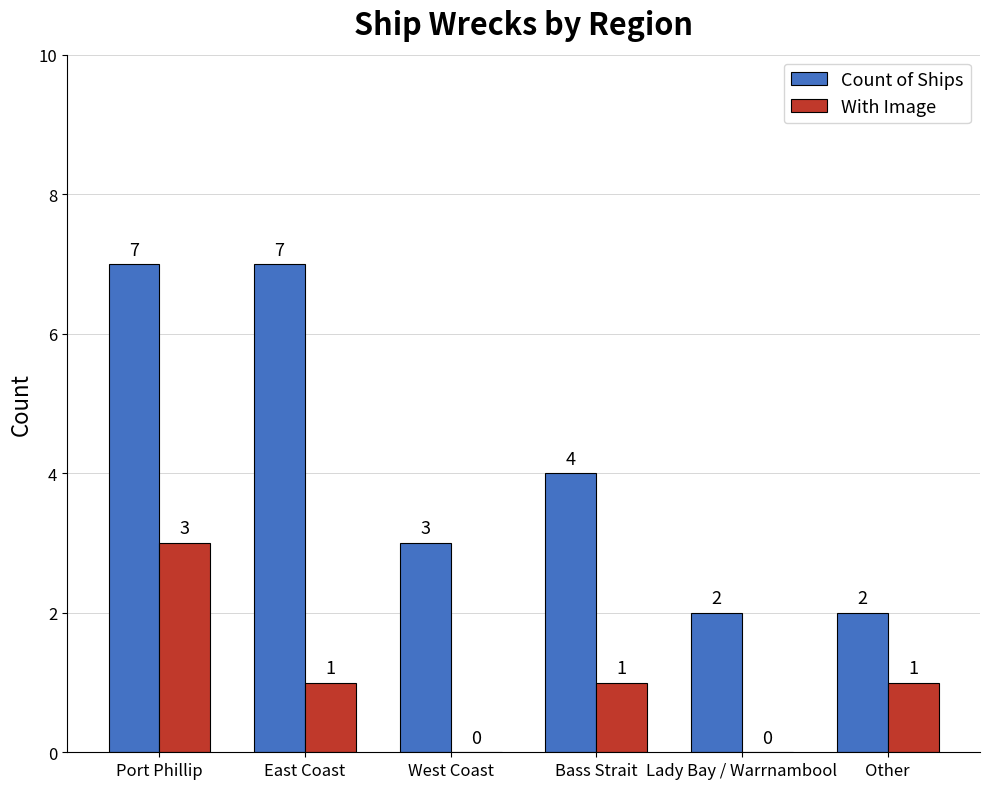

What is the highest value of the Count of Ships series?

7